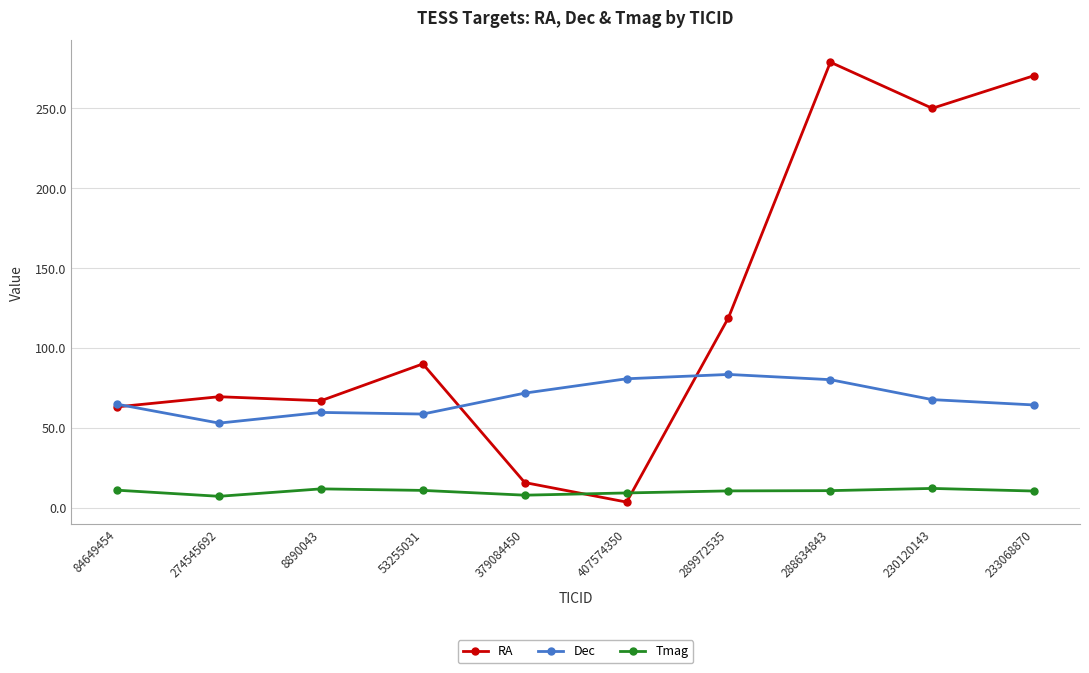

Is it true that Dec equals 21.1 at 233068870?

False